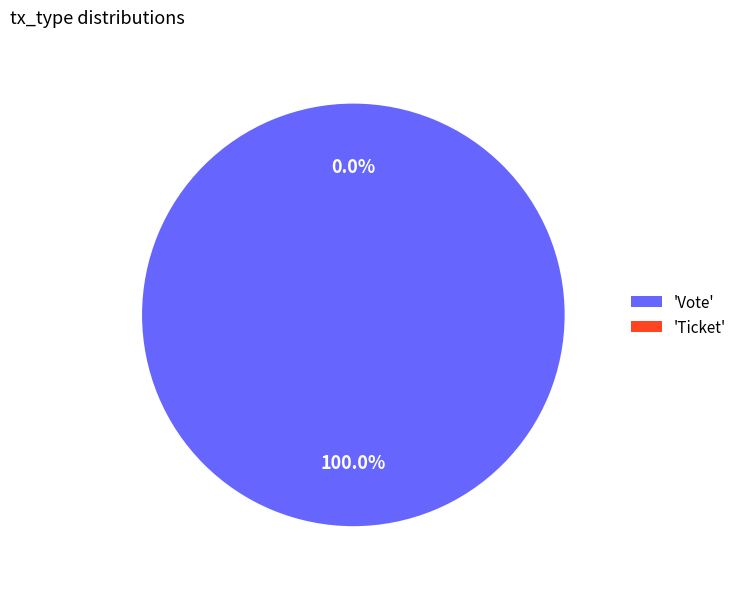

Which category has the biggest portion of the pie?

Vote